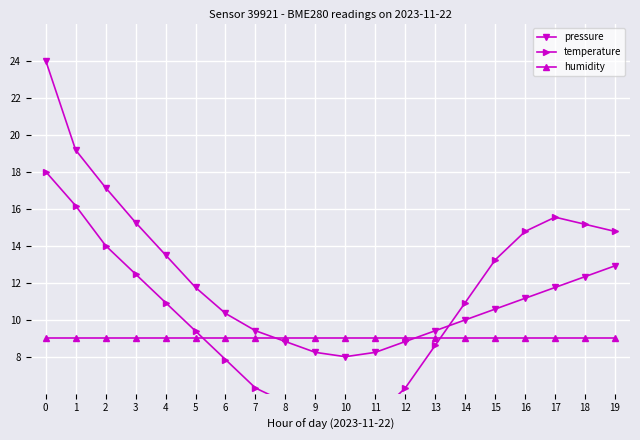

True or false: humidity has more than 0 points higher than both neighbors.

False